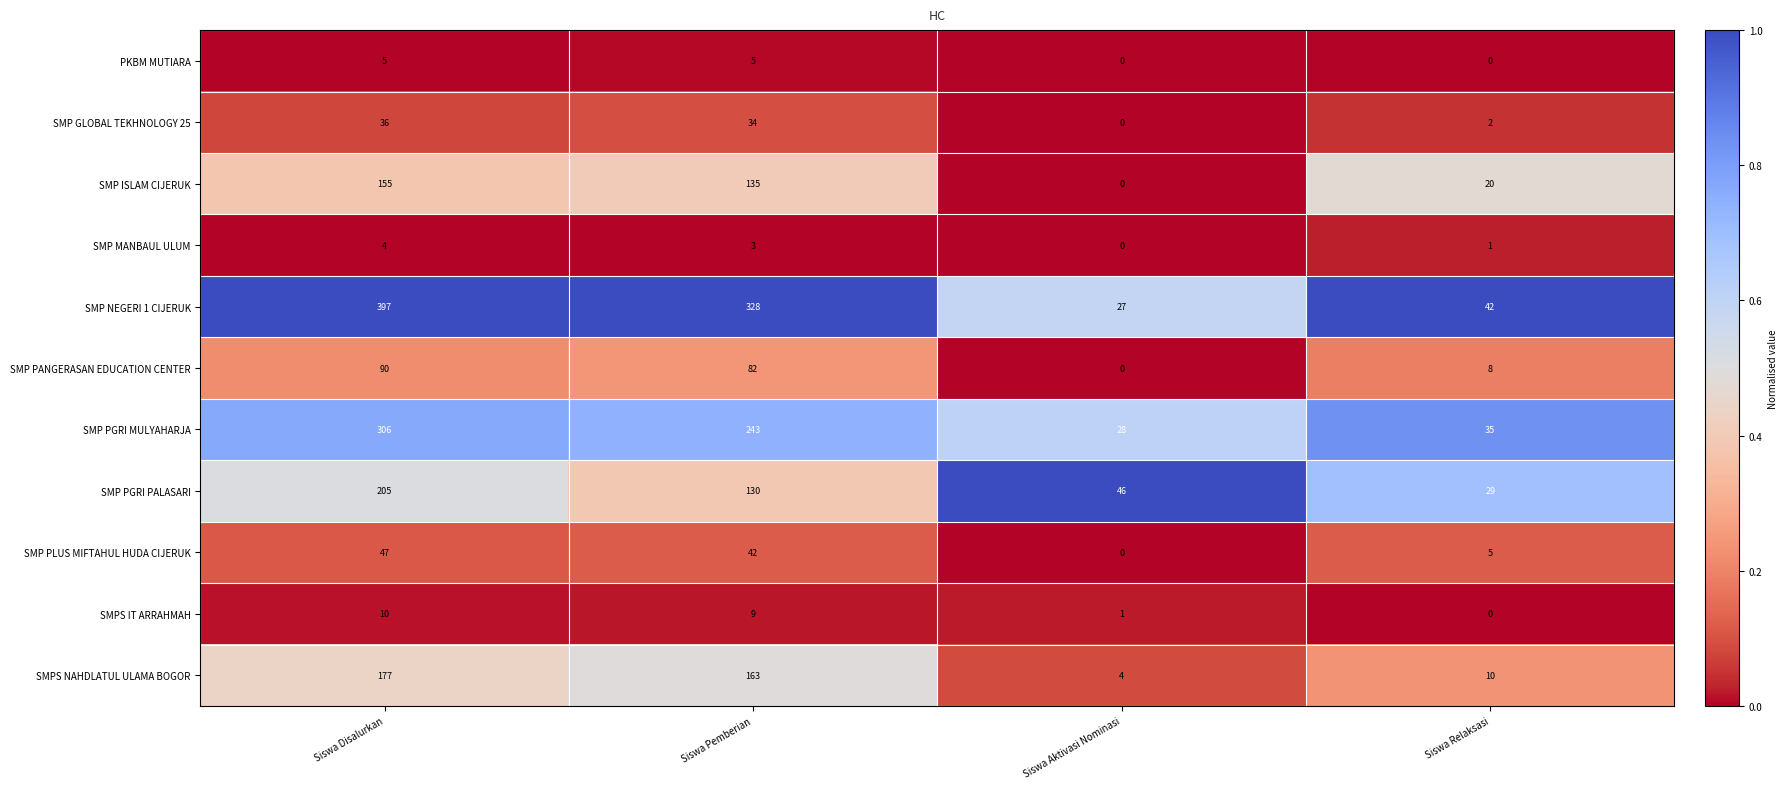

Which series changed the most between Siswa Pemberian and Siswa Aktivasi Nominasi?

SMP NEGERI 1 CIJERUK